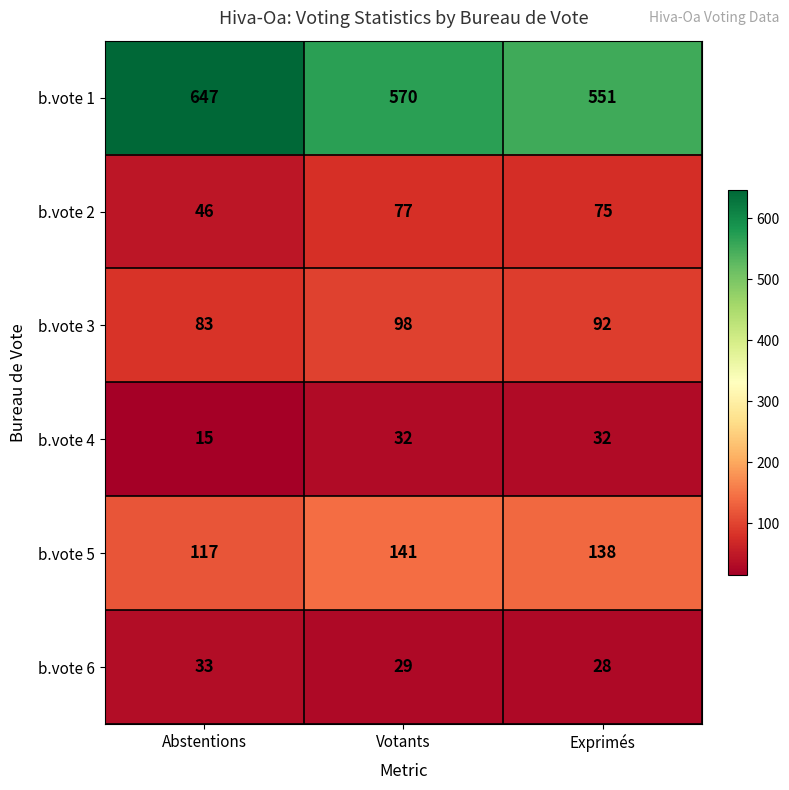

List the series in order of their peak value, highest first.

b.vote 1, b.vote 5, b.vote 3, b.vote 2, b.vote 6, b.vote 4